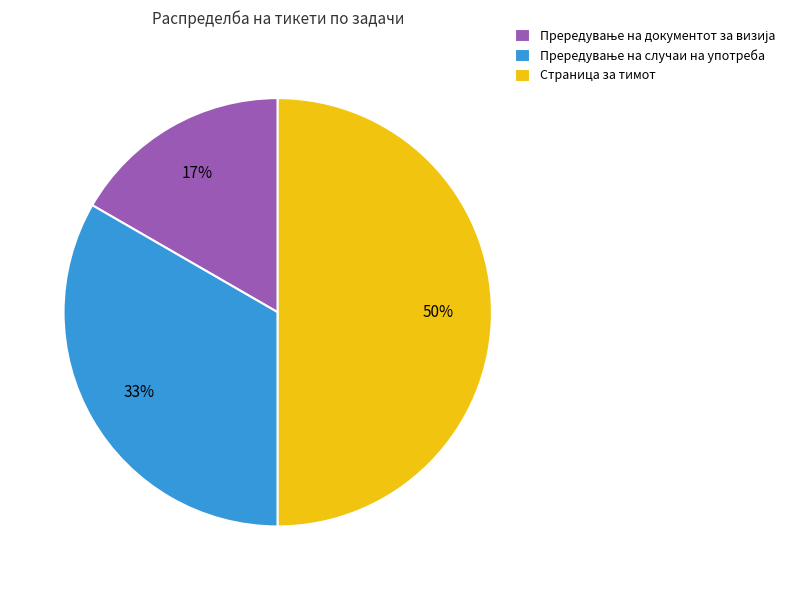

To the nearest percent, what portion does Страница за тимот represent?

50%